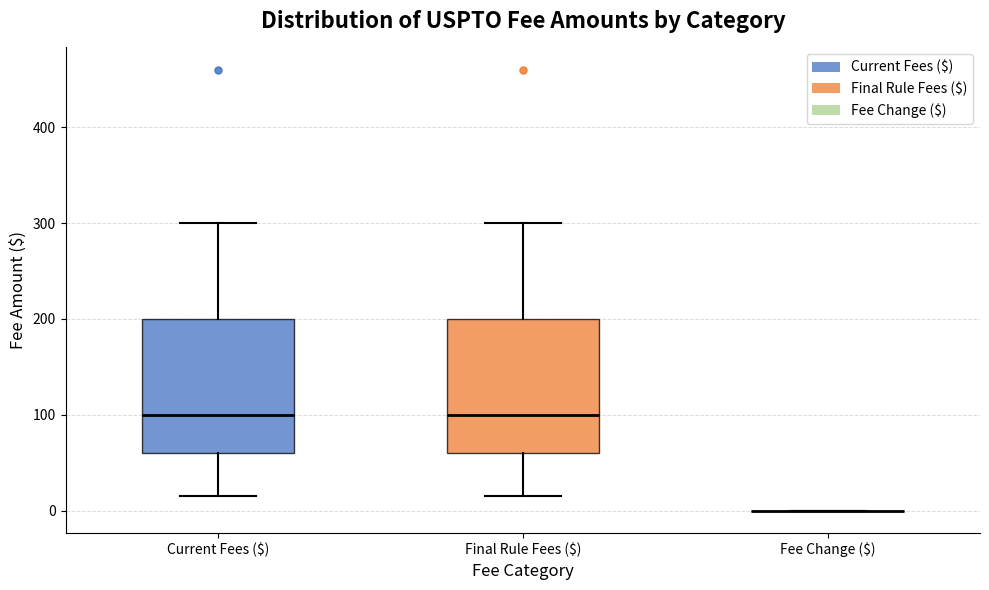

Reading left to right, transcribe this box plot: for each box, give where its median line is, the range the box spans, and where its two whiskers end, as read against the y-axis. The values are not printed on the chart, so give them approximately, as read against the axis.

Current Fees ($): median 100, box 60 to 200, whiskers 20 to 300
Final Rule Fees ($): median 100, box 60 to 200, whiskers 20 to 300
Fee Change ($): box collapsed to a line at 0, whiskers 0 to 0